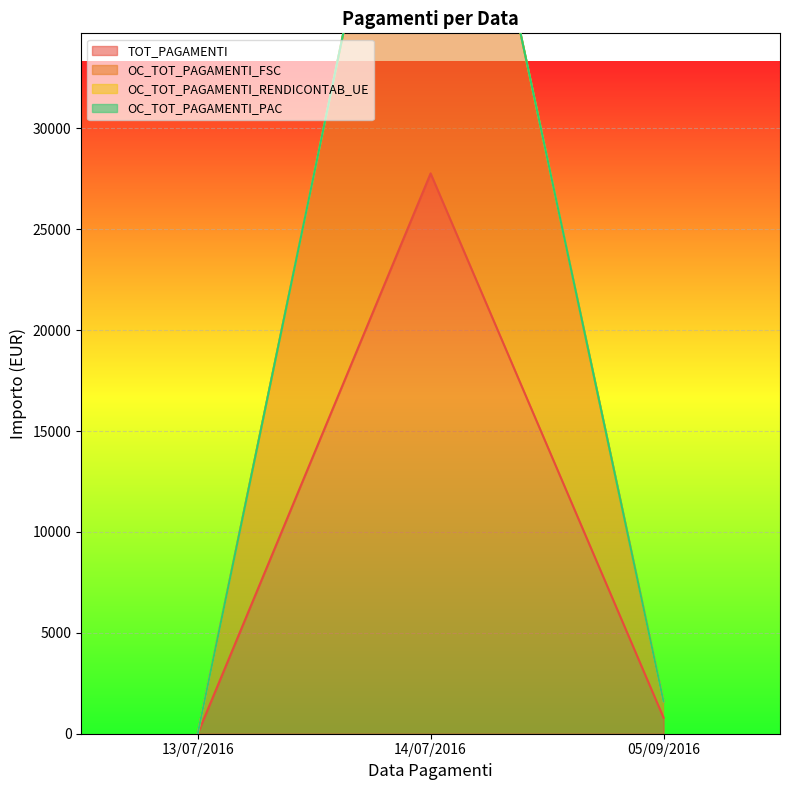

Is it true that TOT_PAGAMENTI equals 17471.5 at 13/07/2016?

False